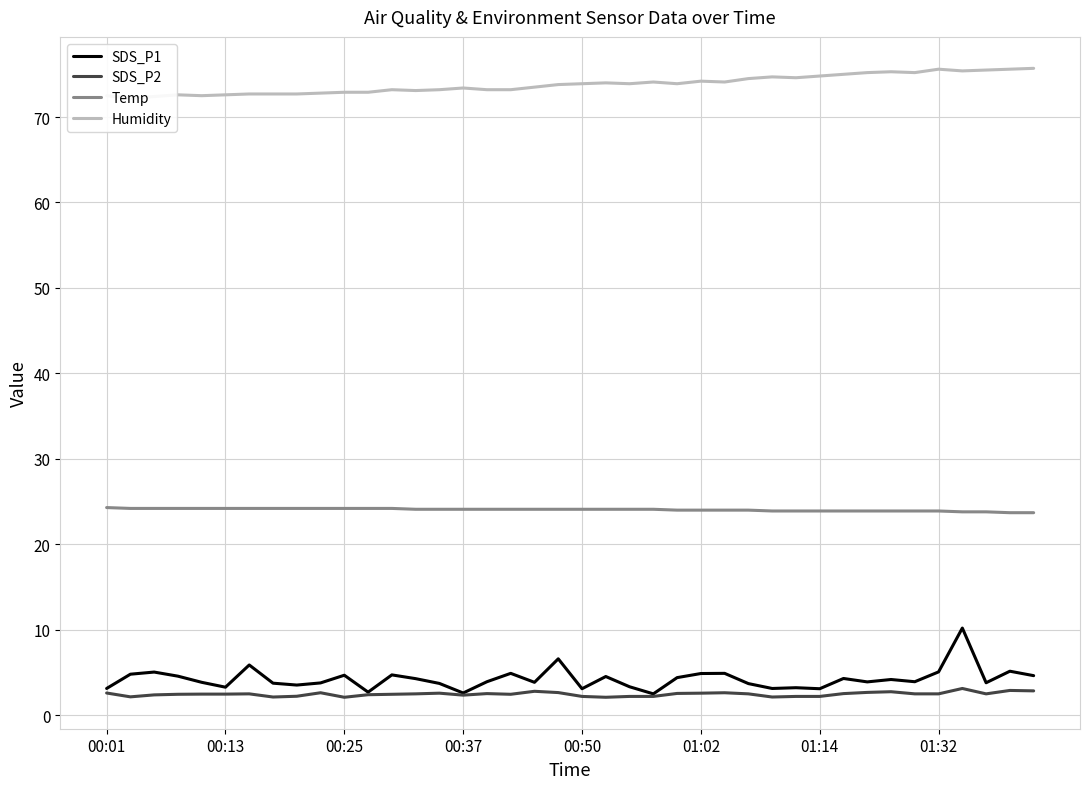

True or false: SDS_P1 has a value of 3.3 at 22.

True